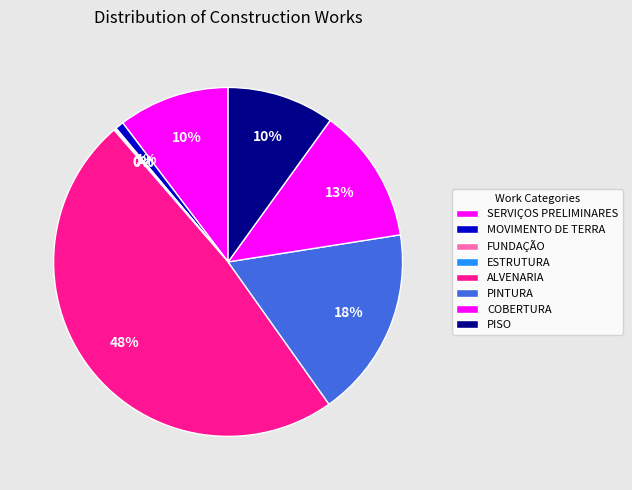

What is the change in value from SERVIÇOS PRELIMINARES to COBERTURA?

+33.4